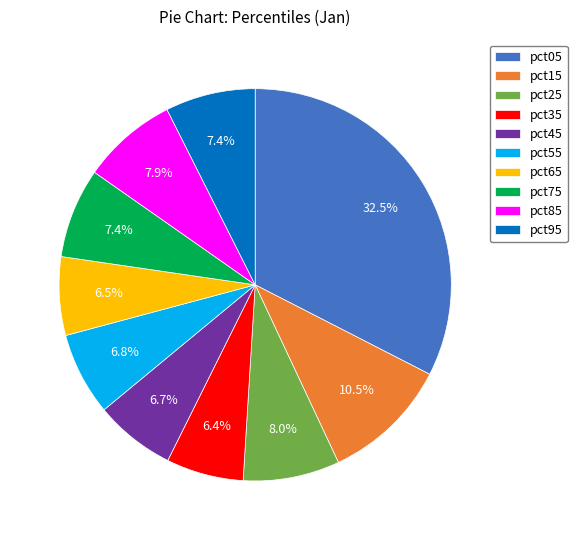

To the nearest percent, what is the average slice percentage?

10%